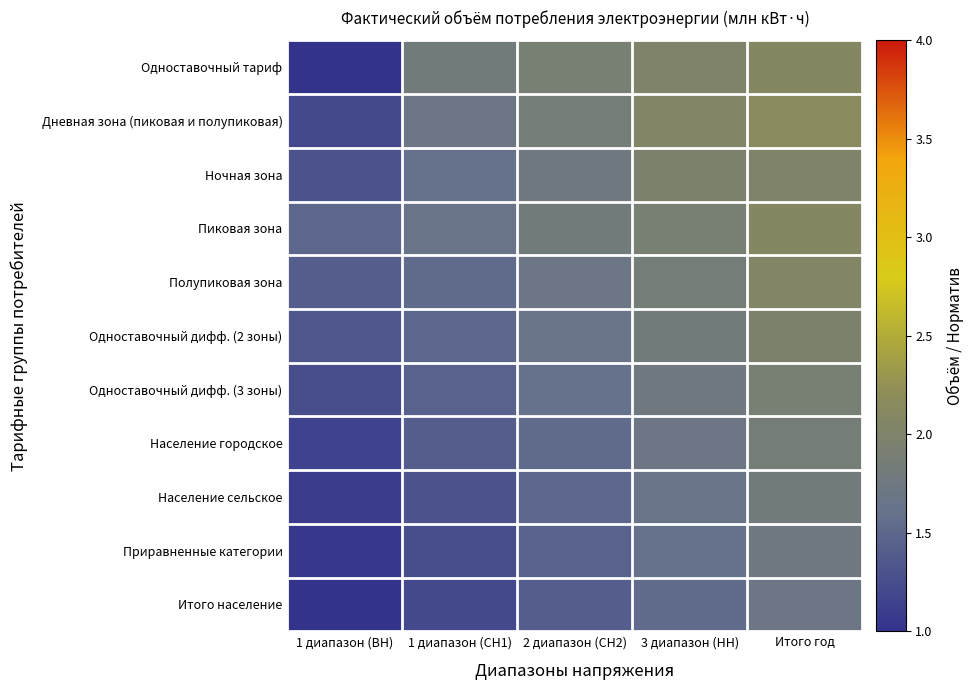

Between 3 диапазон (НН) and 2 диапазон (СН2), which is larger?

3 диапазон (НН)